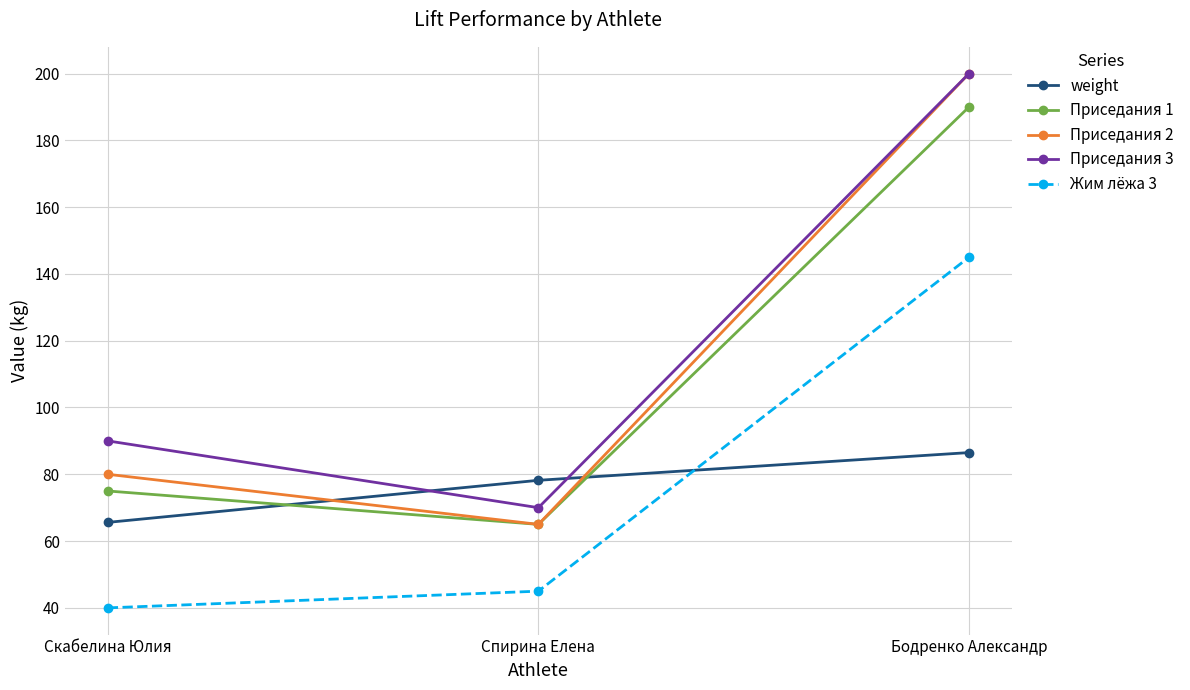

What is the smallest value displayed?

40.0